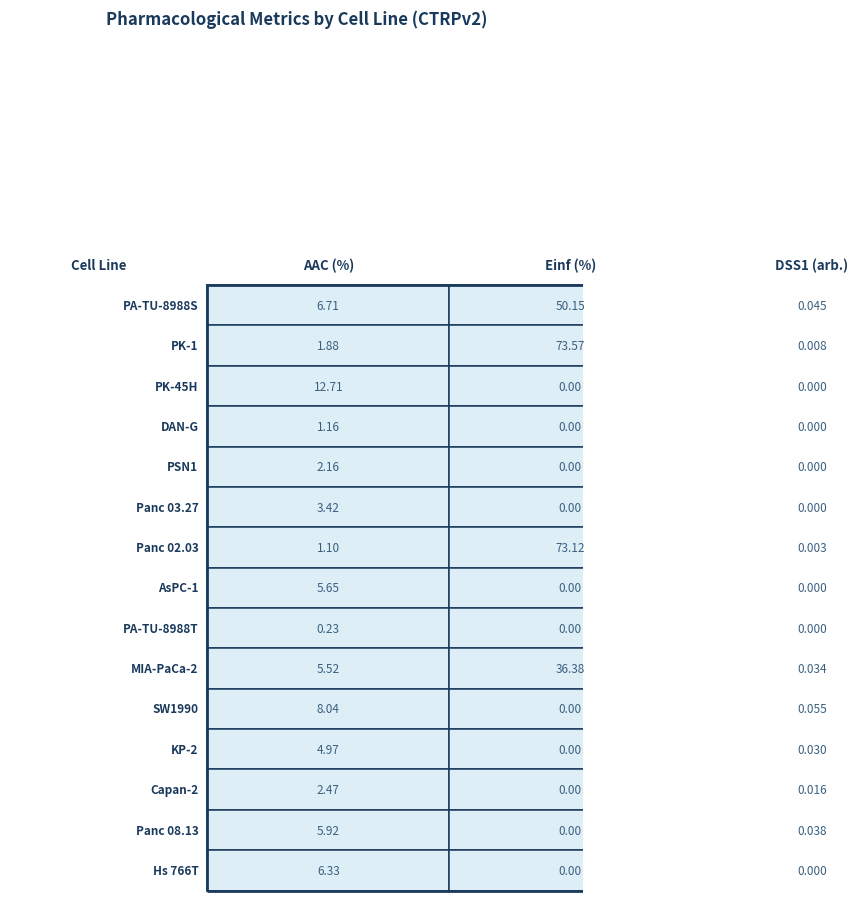

Reading left to right, transcribe all the data shown in this chart.

PA-TU-8988S: 6.7	50.1	0.0
PK-1: 1.9	73.6	0.0
PK-45H: 12.7	0.0	0.0
DAN-G: 1.2	0.0	0.0
PSN1: 2.2	0.0	0.0
Panc 03.27: 3.4	0.0	0.0
Panc 02.03: 1.1	73.1	0.0
AsPC-1: 5.7	0.0	0.0
PA-TU-8988T: 0.2	0.0	0.0
MIA-PaCa-2: 5.5	36.4	0.0
SW1990: 8.0	0.0	0.1
KP-2: 5.0	0.0	0.0
Capan-2: 2.5	0.0	0.0
Panc 08.13: 5.9	0.0	0.0
Hs 766T: 6.3	0.0	0.0